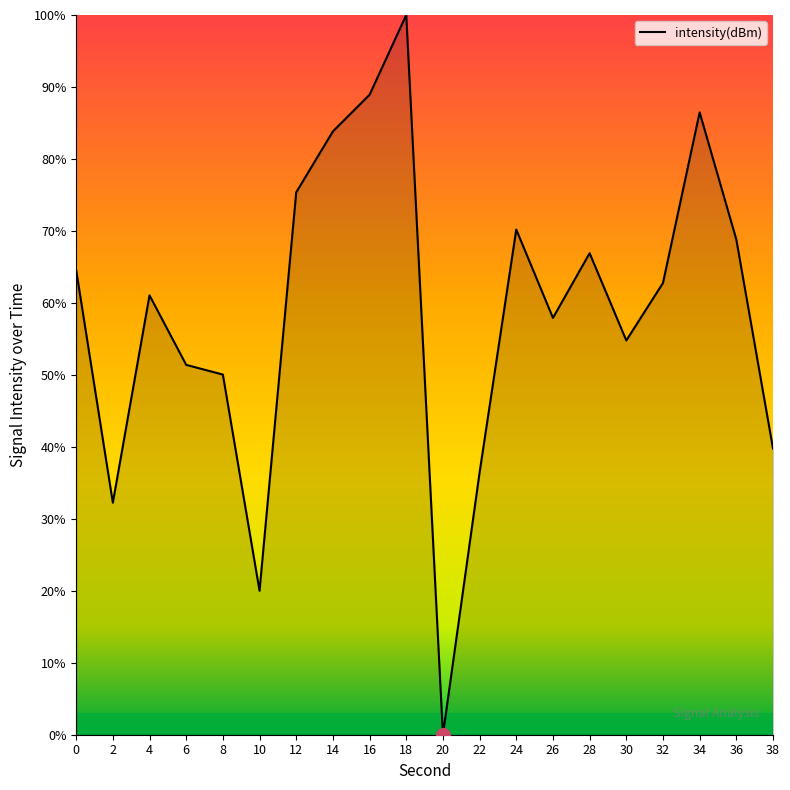

Does the chart display data point markers on the line(s)?

No